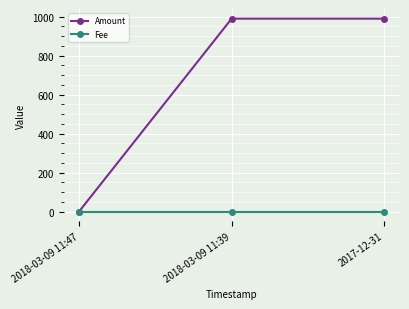

Reading left to right, transcribe all the data shown in this chart.

Amount: 1.0	989.5	989.5
Fee: 1.0	1.0	1.0